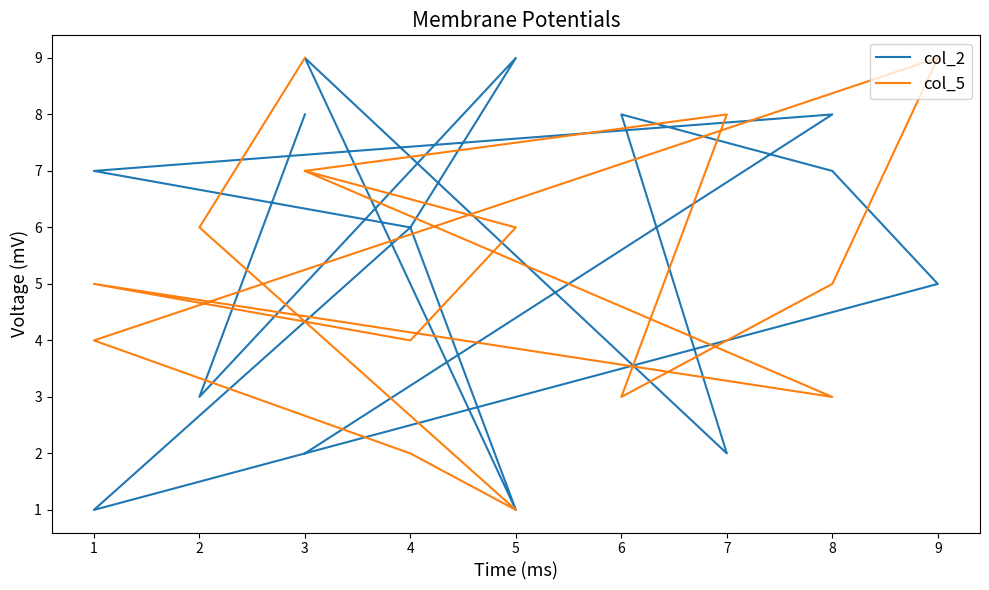

Which category has the highest value in the col_5 series?

9